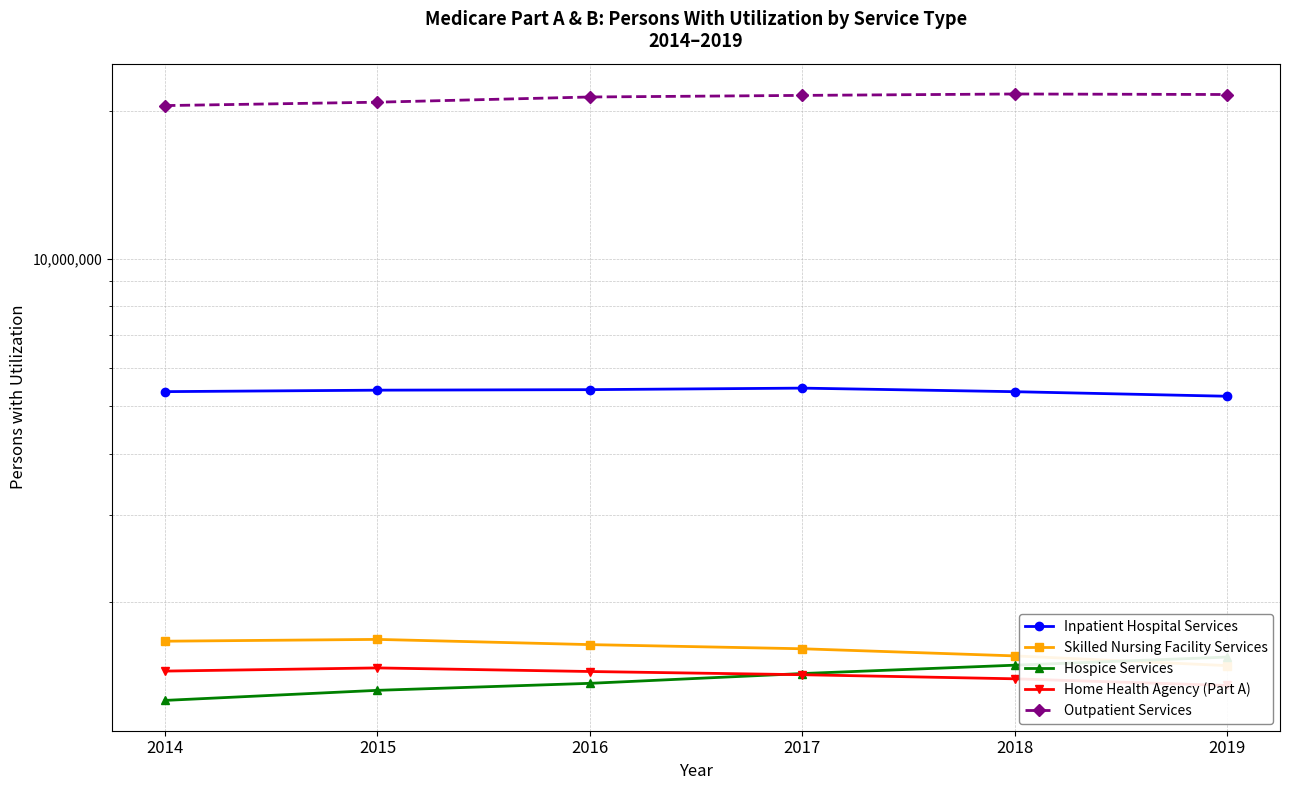

What is the value of the Home Health Agency (Part A) point at the 5th from the left?

1393395